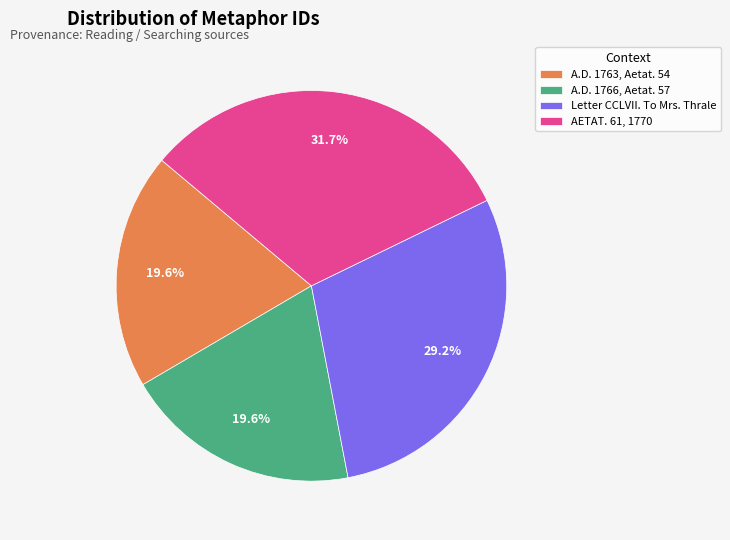

How many slices are in this pie chart?

4